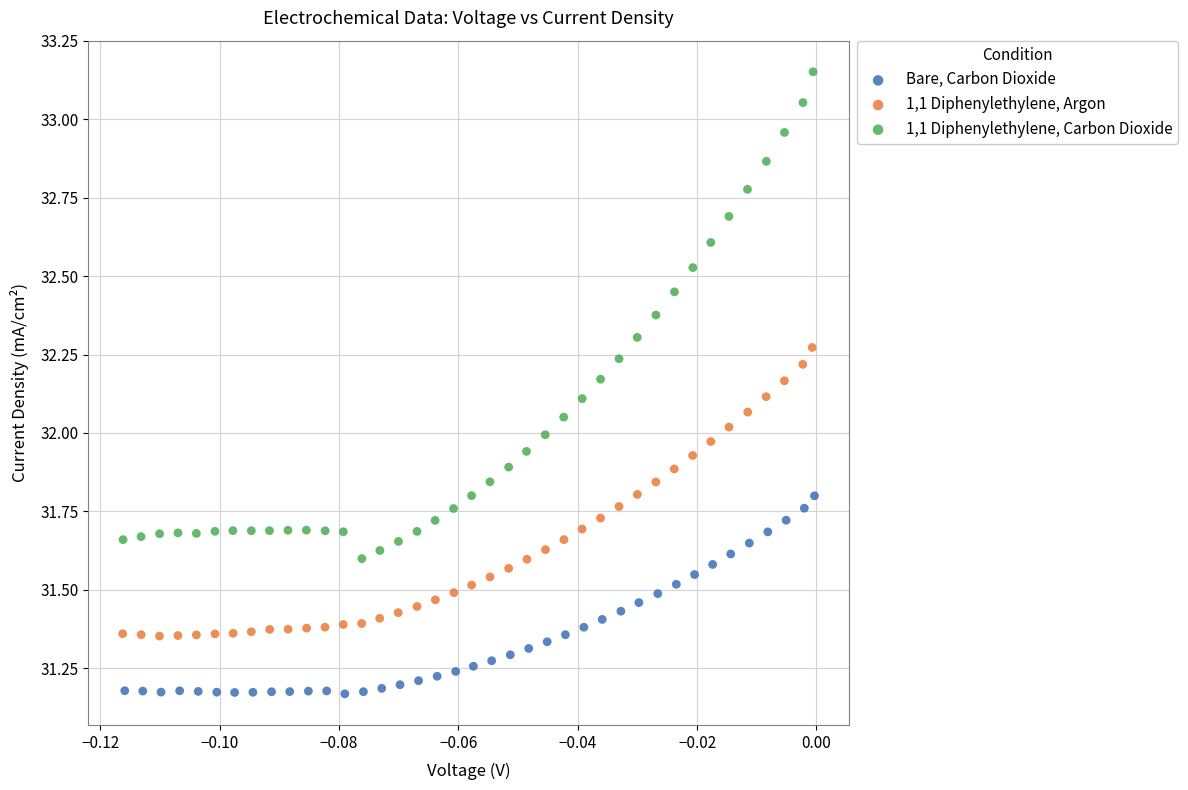

Which series contains the highest Y value?

1,1 Diphenylethylene, Carbon Dioxide